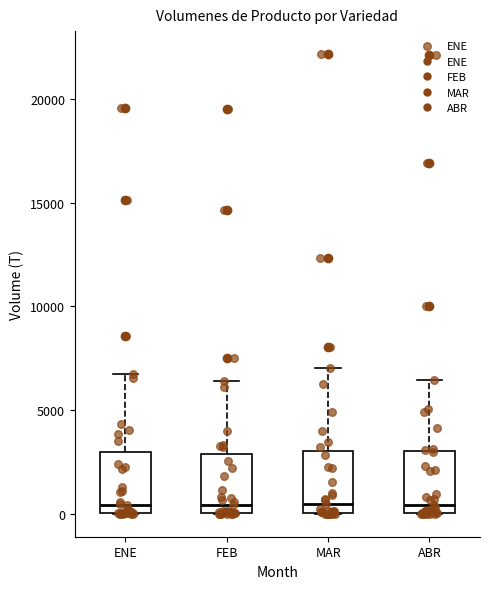

Reading left to right, transcribe this box plot: for each box, give where its median line is, the range the box spans, and where its two whiskers end, as read against the y-axis. The values are not printed on the chart, so give them approximately, as read against the axis.

ENE: median 500, box 0 to 3000, whiskers 0 to 7000
FEB: median 500, box 0 to 3000, whiskers 0 to 6500
MAR: median 500, box 0 to 3000, whiskers 0 to 7000
ABR: median 500, box 0 to 3000, whiskers 0 to 6500